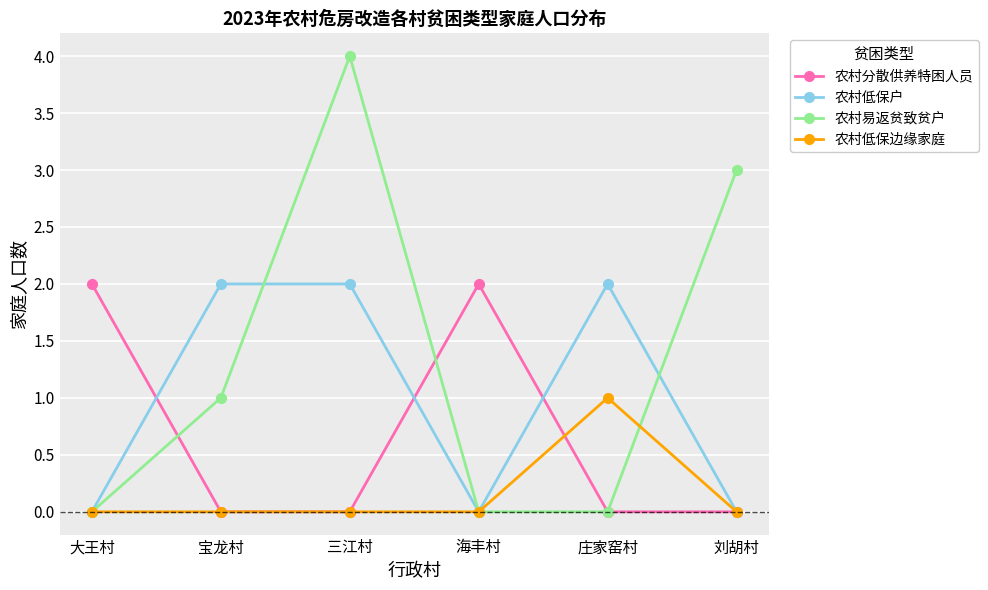

Which series has the largest total across all categories?

农村易返贫致贫户